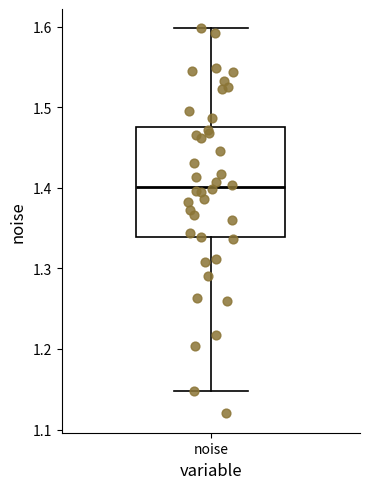

Where does the lower whisker of the box for noise end on the y-axis? The values are not printed on the chart, so give them approximately, as read against the axis.

1.15